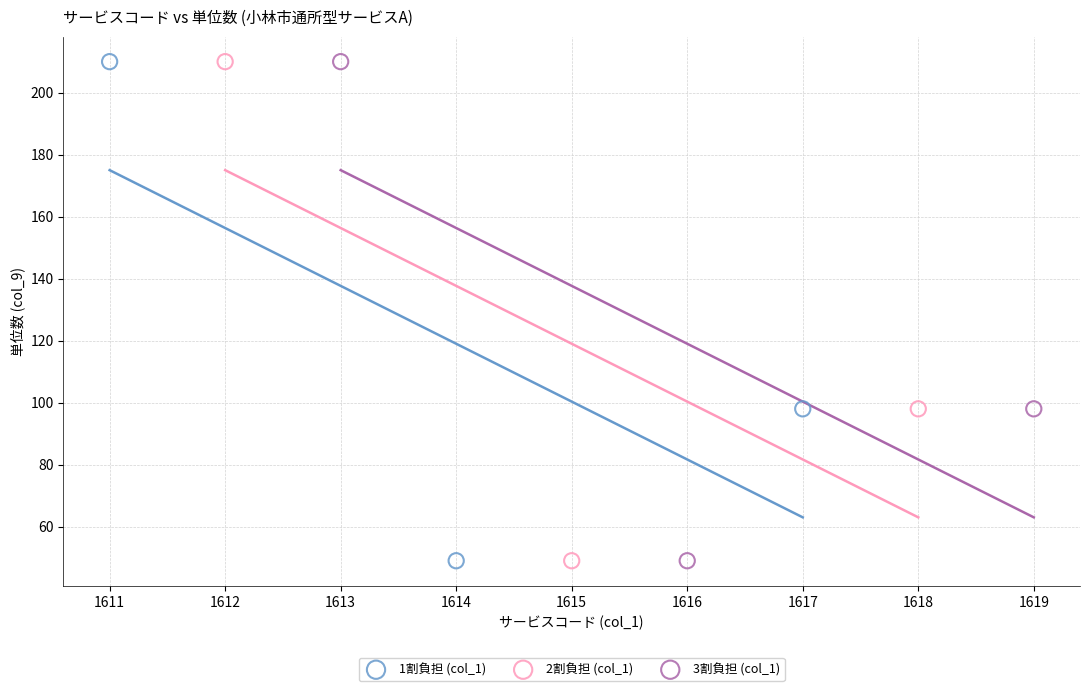

What are all the series names shown in the legend?

1割負担 (col_1), 2割負担 (col_1), 3割負担 (col_1)